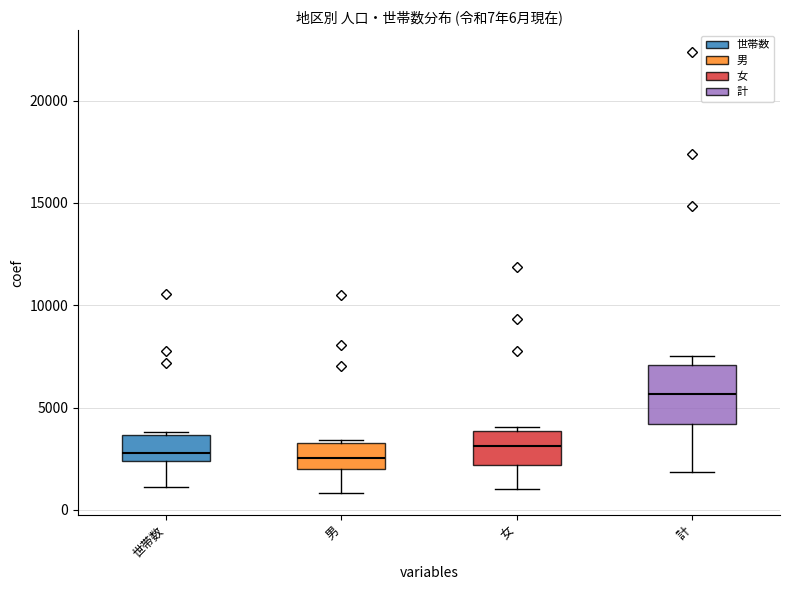

Which box's median line is the highest?

計